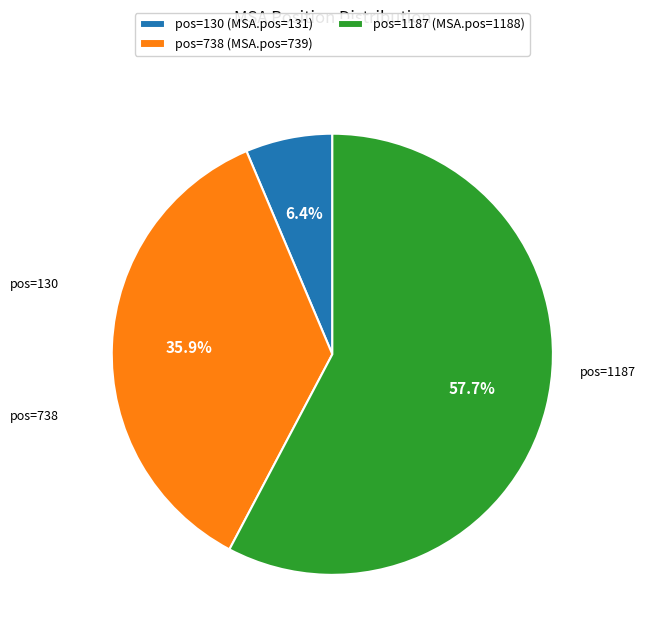

True or false: pos=1187 accounts for 68% of the total.

False